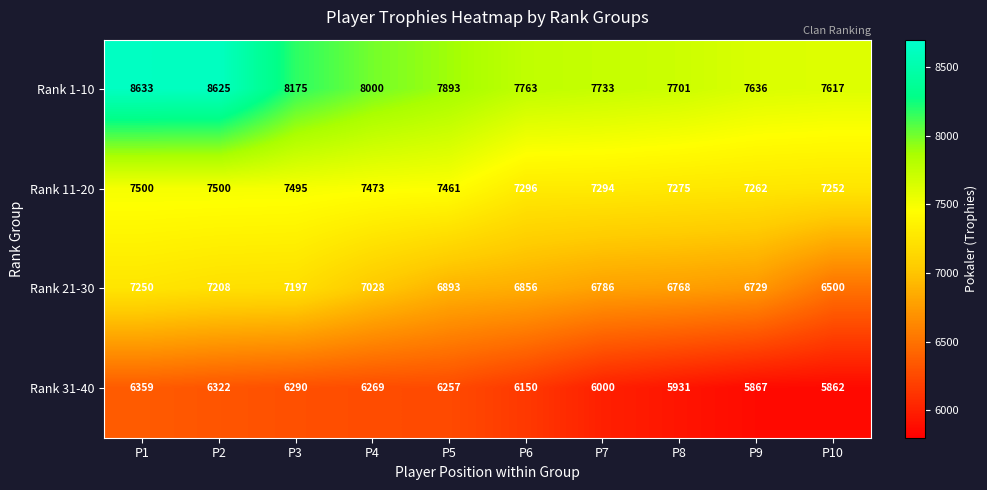

List the labels in order of Rank 21-30 value, largest first.

P1, P2, P3, P4, P5, P6, P7, P8, P9, P10